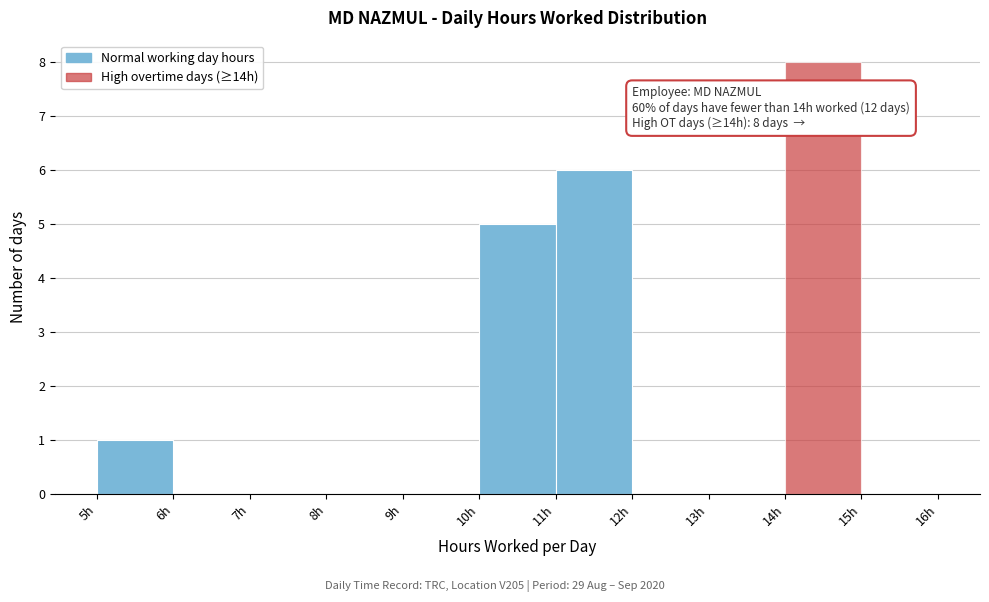

Over which range of the x-axis is the bar tallest?

14 to 15